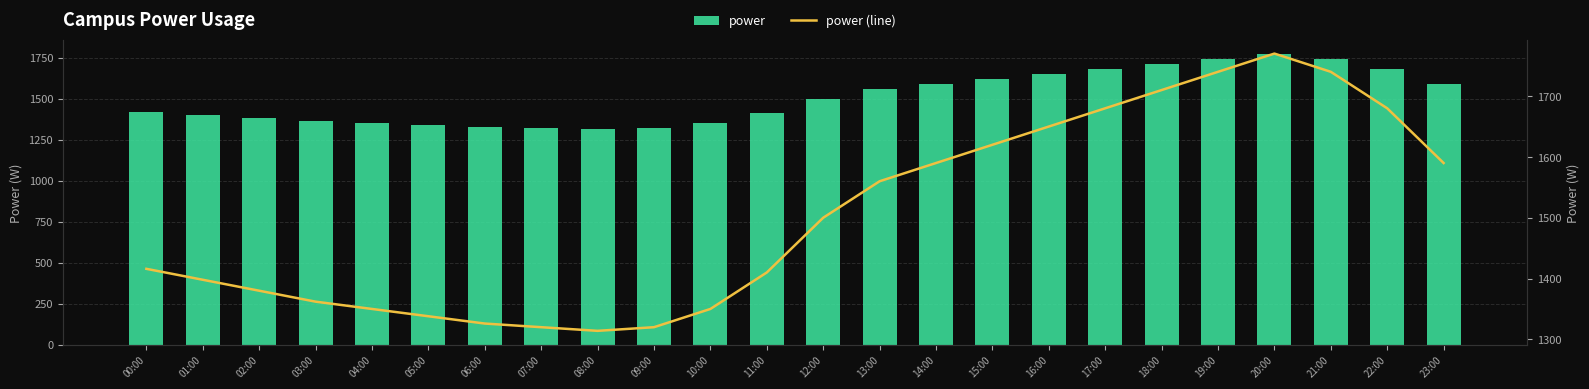

How many series are shown in this chart?

2